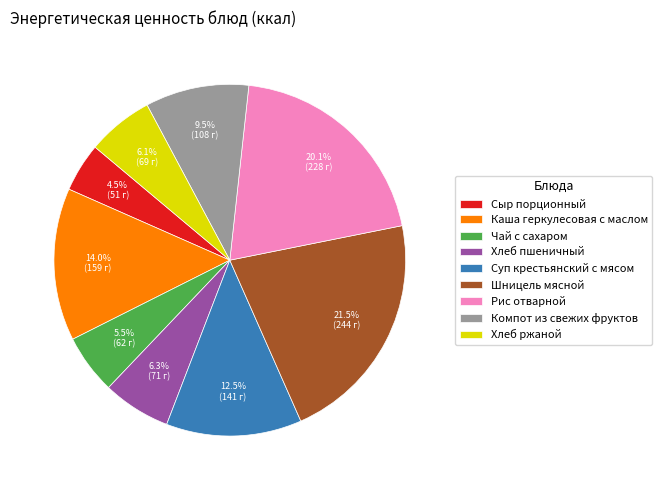

To the nearest percent, what portion does Хлеб пшеничный represent?

6%